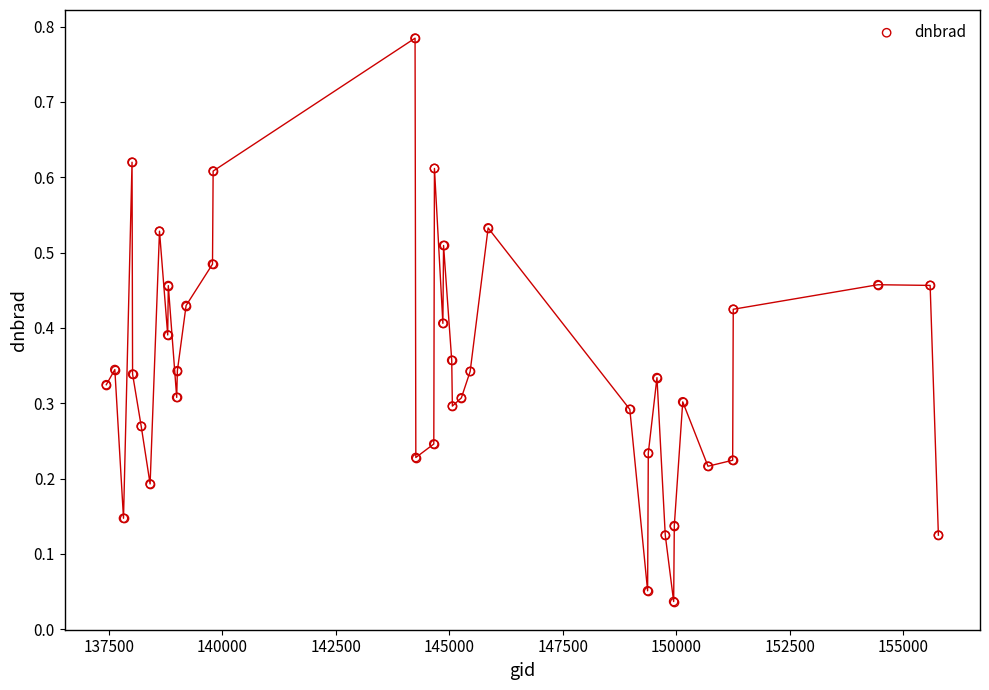

What is the range of Y values (max minus min)?

0.7